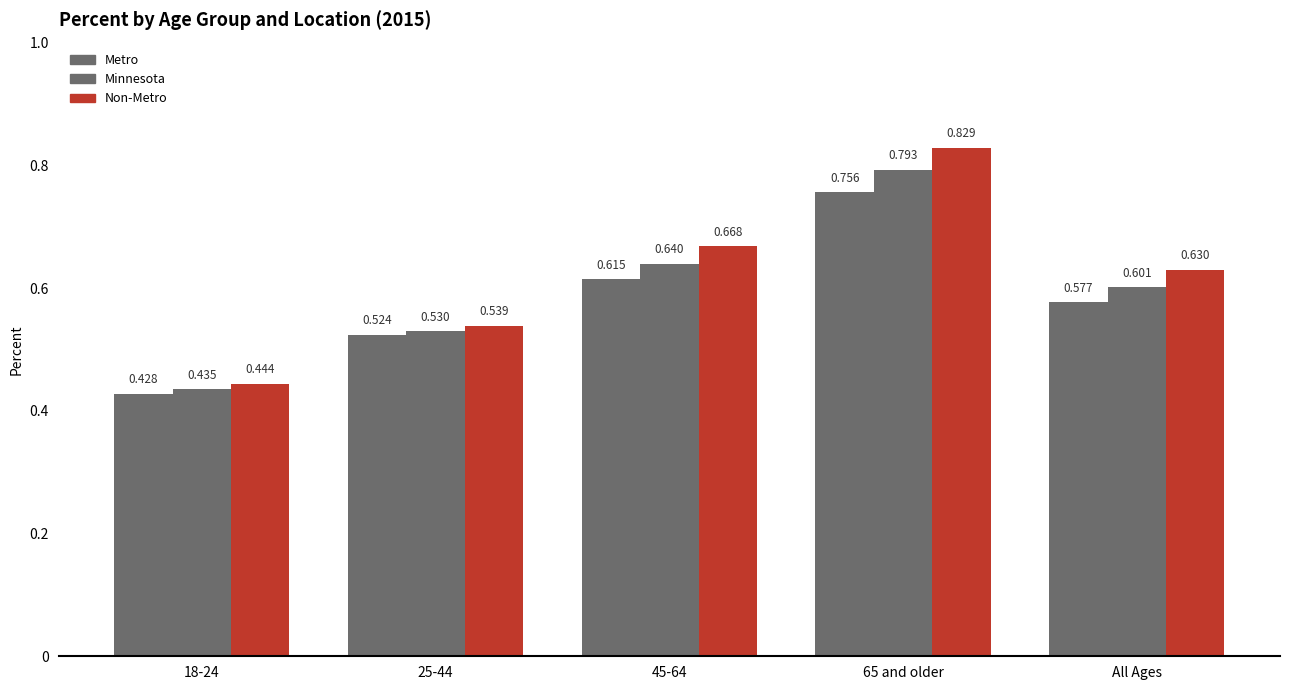

What is the average value of the Non-Metro series?

0.6